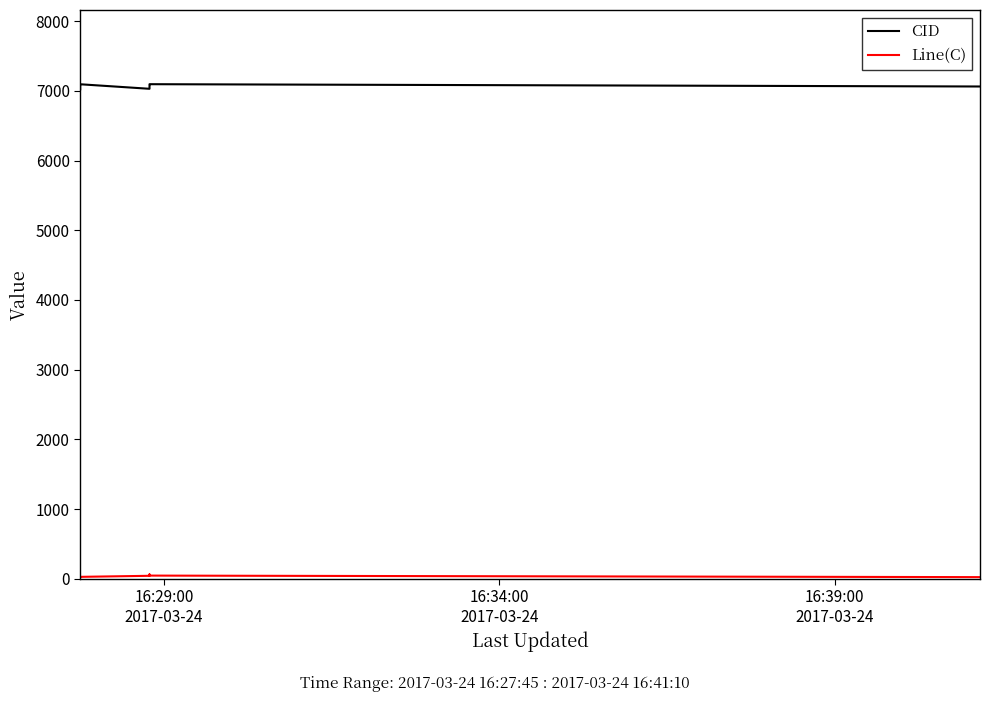

What is the sum of all Line(C) values?

374